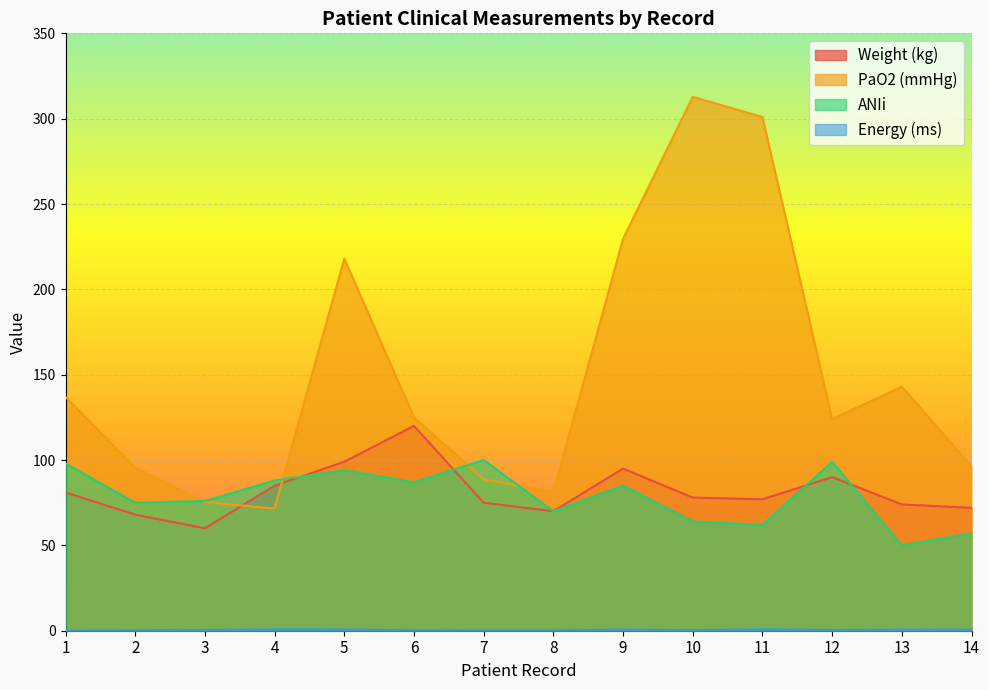

Between 1 and 3, which series saw the biggest shift?

PaO2 (mmHg)